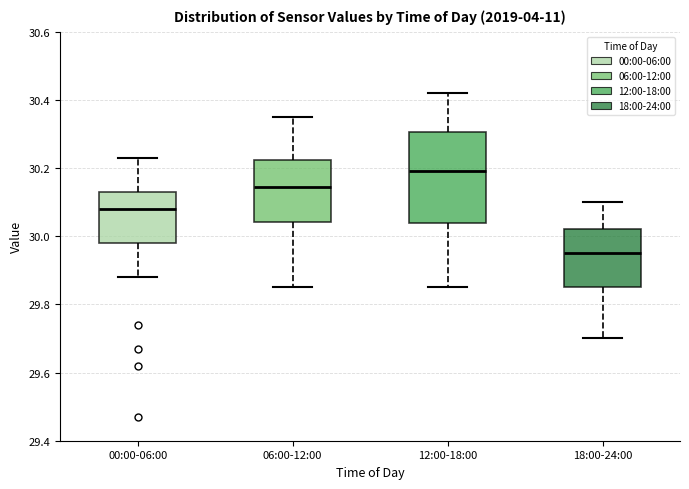

Where does the upper whisker of the box for 12:00-18:00 end on the y-axis? The values are not printed on the chart, so give them approximately, as read against the axis.

30.42